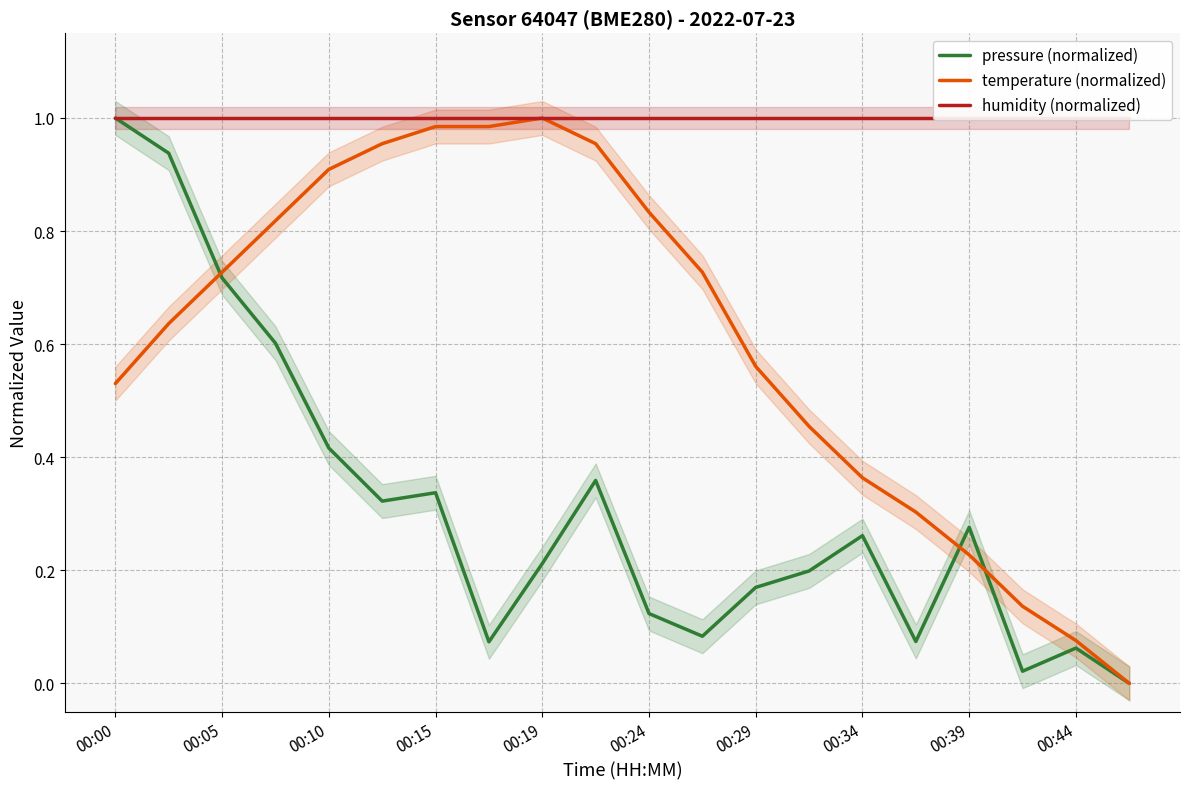

The temperature (normalized) series shows 0.0 at 00:44. True or false?

False